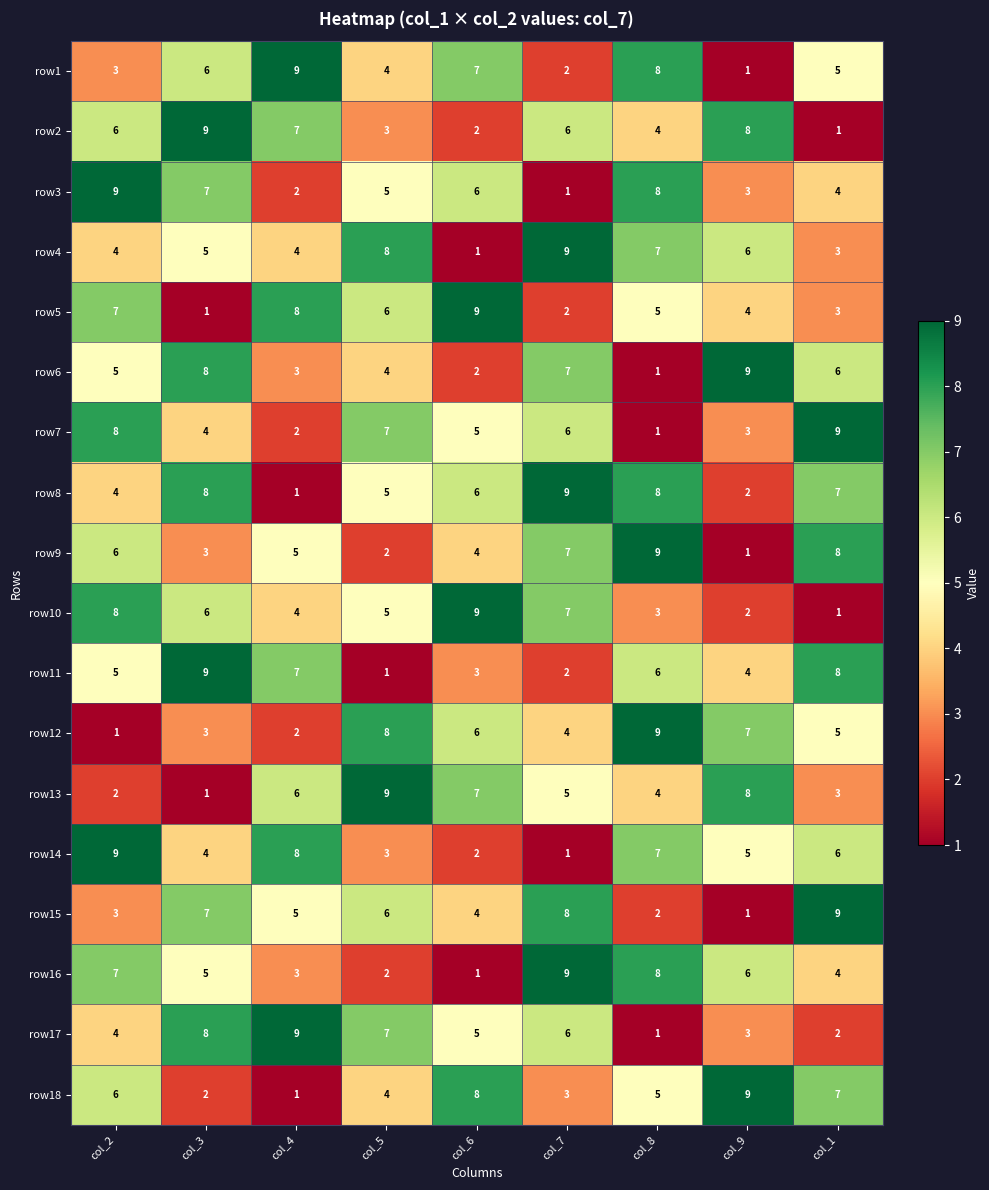

True or false: row7 has a value of 5 at col_9.

False